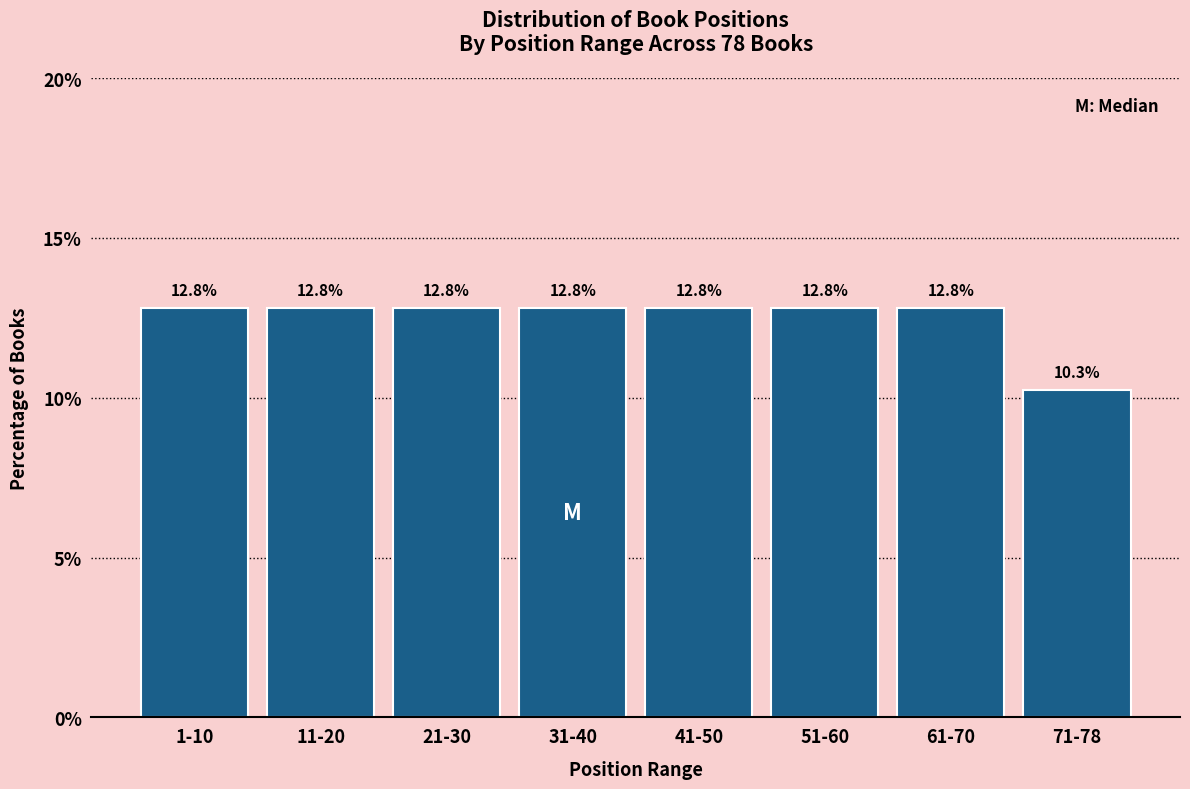

Reading left to right, transcribe all the data shown in this chart.

1-10=12.8	11-20=12.8	21-30=12.8	31-40=12.8	41-50=12.8	51-60=12.8	61-70=12.8	71-78=10.3